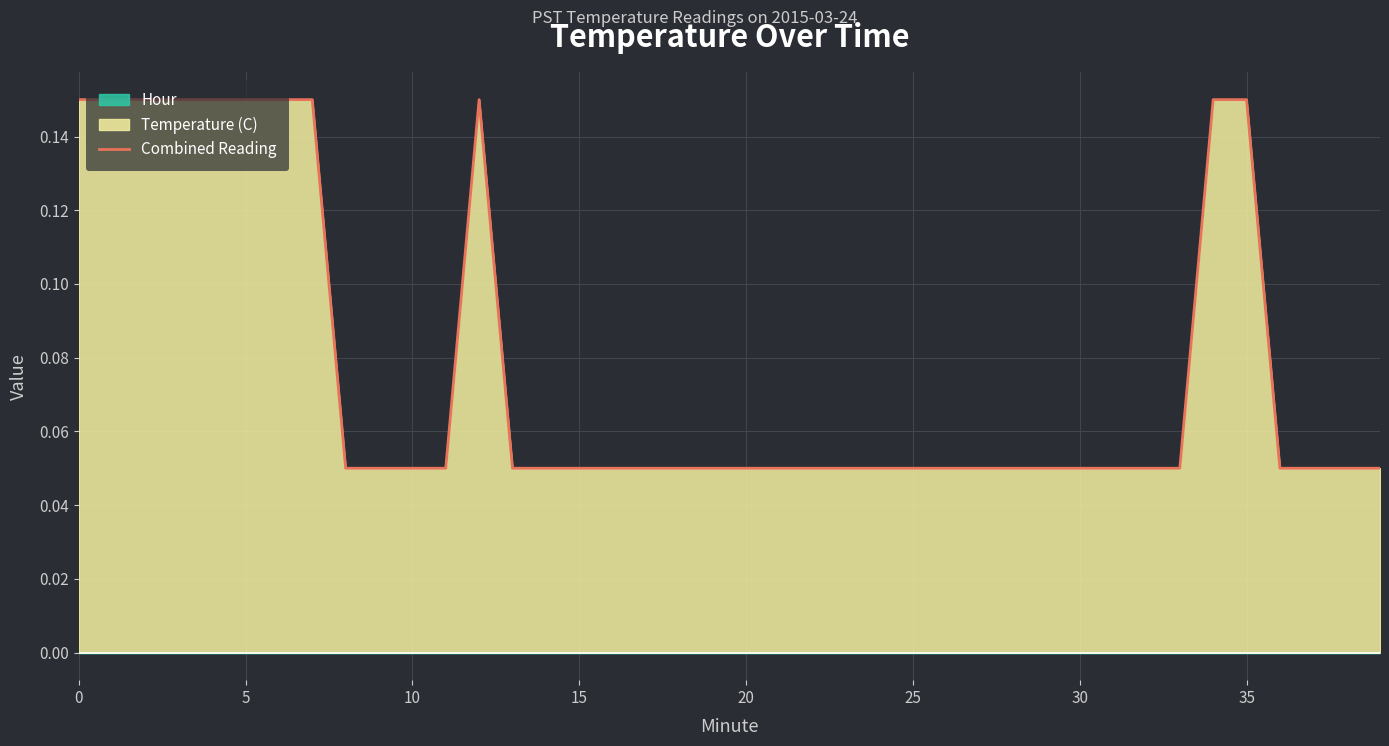

At which category does the data reach its first local peak?

12